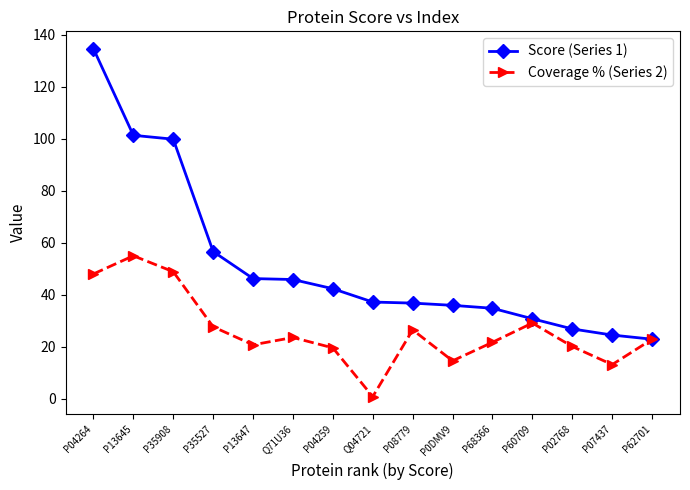

What is the greatest value displayed?

134.7